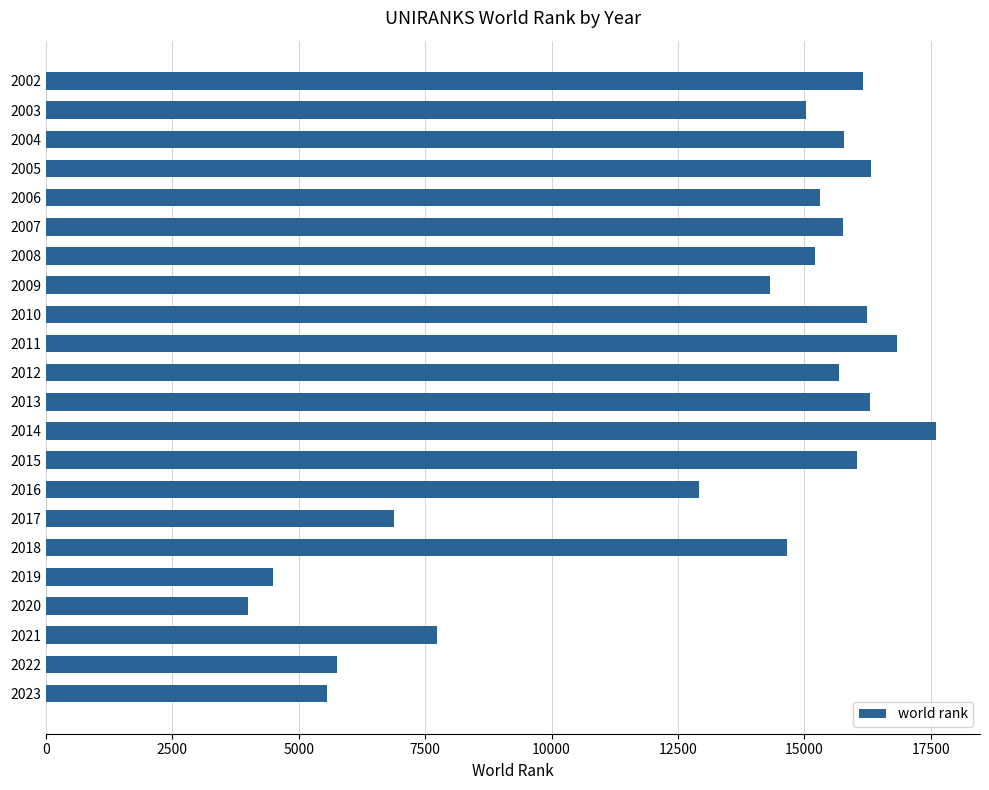

How many bars are there in total?

22